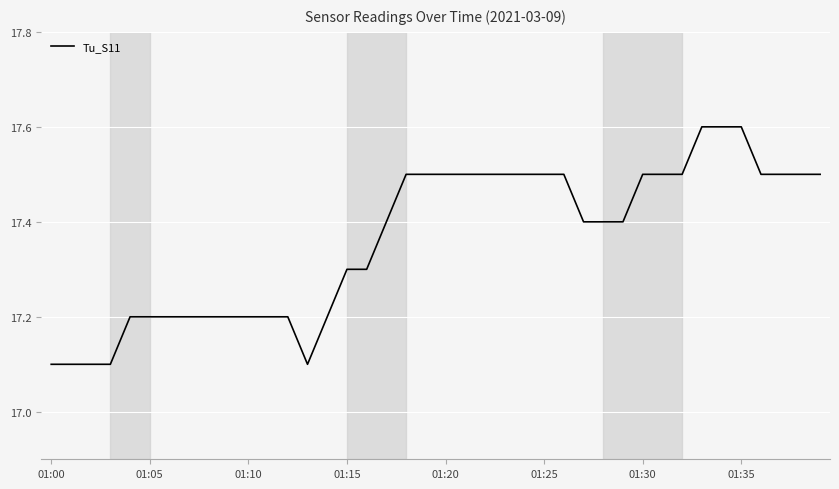

What is the difference between the maximum and minimum values?

0.5